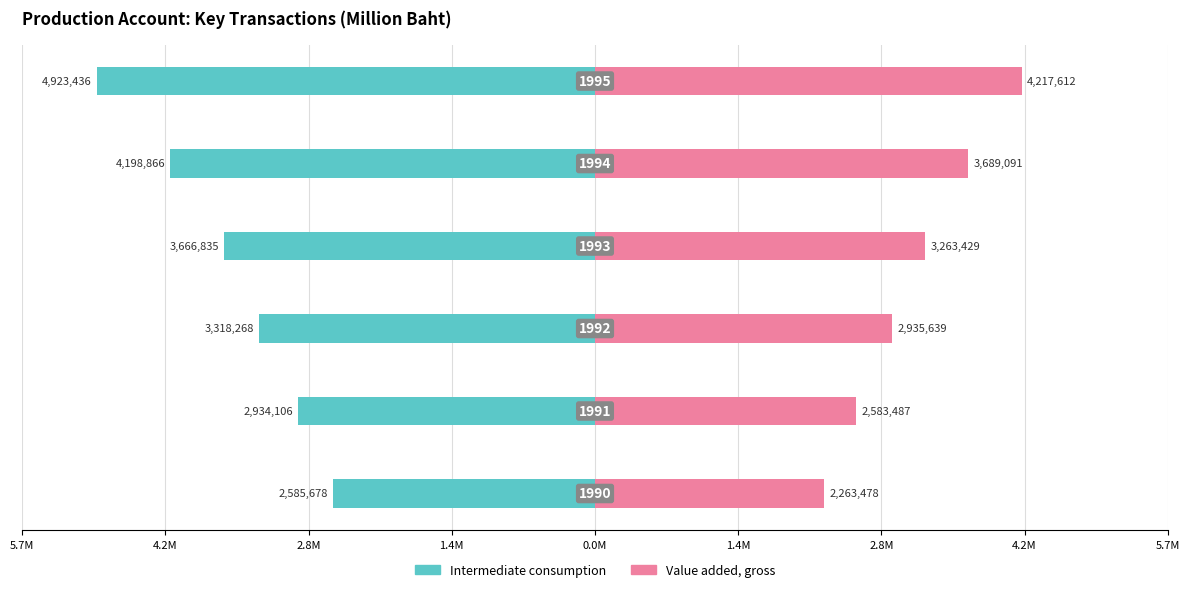

How many categories are shown in the chart?

6